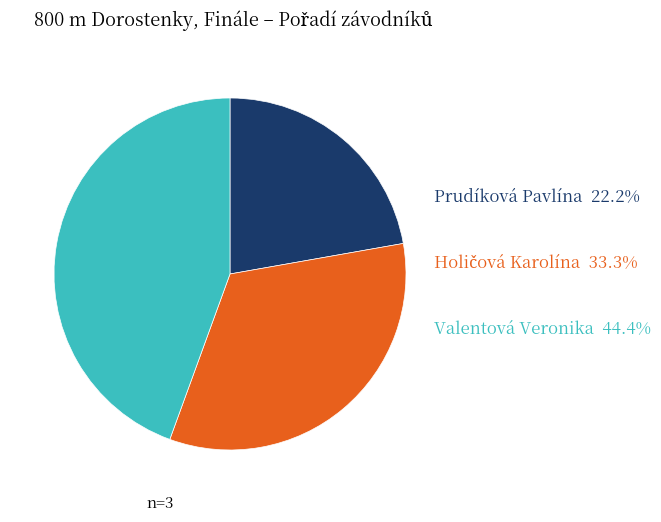

Is there any slice that represents more than half of the pie?

No